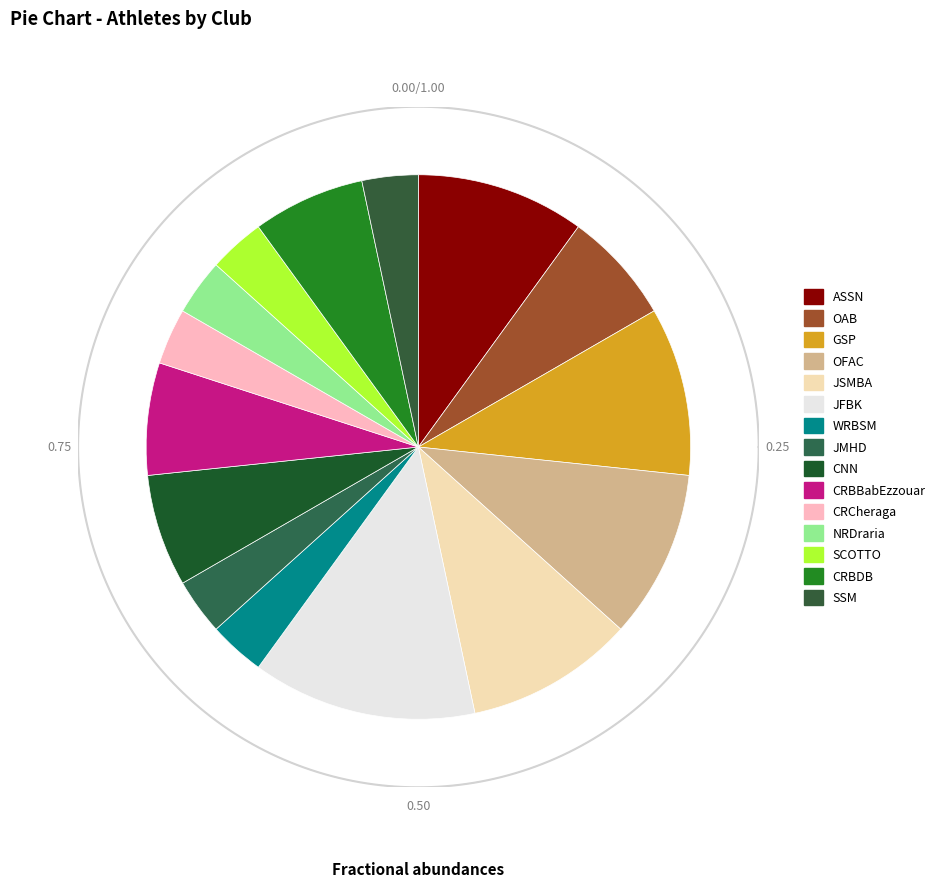

Count the number of slices in the pie.

15